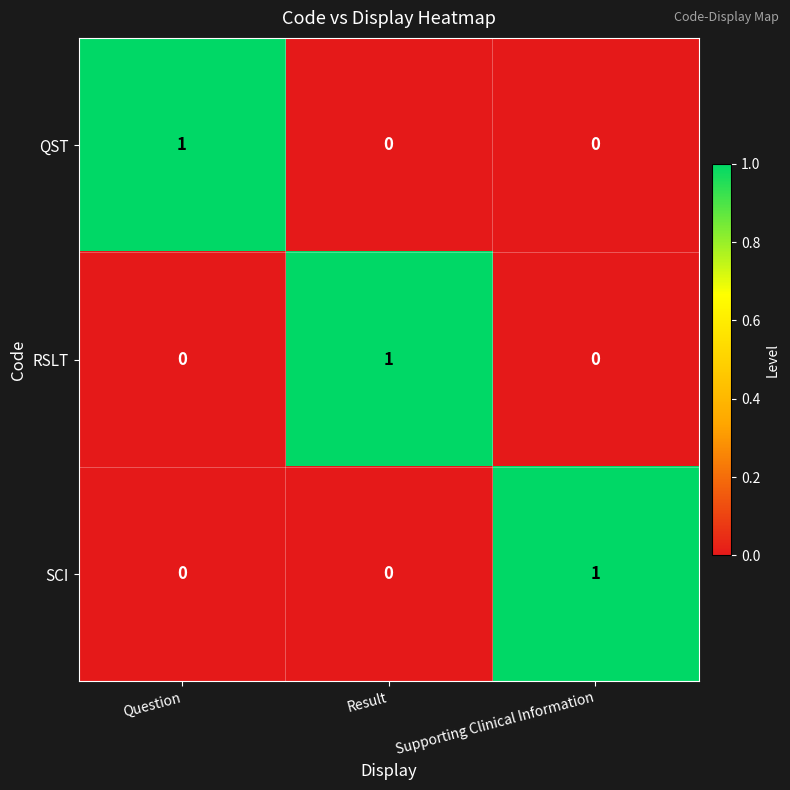

The value of QST at Result is 0. True or false?

True